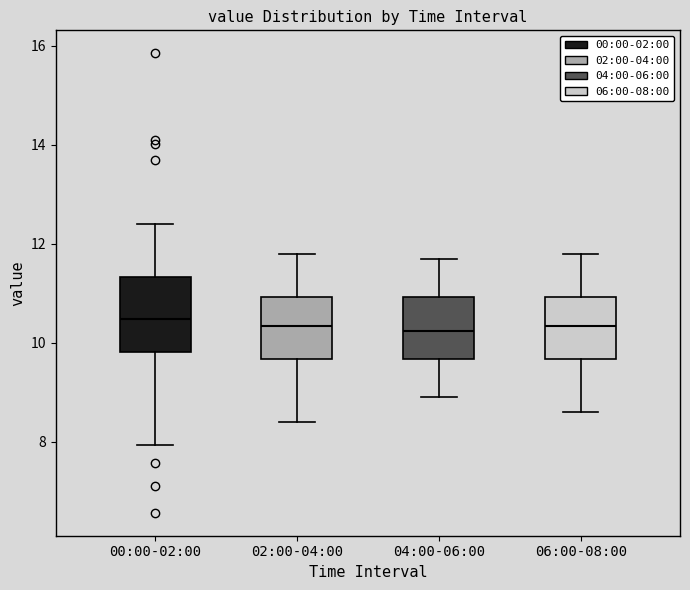

Reading left to right, transcribe this box plot: for each box, give where its median line is, the range the box spans, and where its two whiskers end, as read against the y-axis. The values are not printed on the chart, so give them approximately, as read against the axis.

00:00-02:00: median 10.4, box 9.8 to 11.4, whiskers 8.0 to 12.4
02:00-04:00: median 10.4, box 9.6 to 11.0, whiskers 8.4 to 11.8
04:00-06:00: median 10.2, box 9.6 to 11.0, whiskers 9.0 to 11.8
06:00-08:00: median 10.4, box 9.6 to 11.0, whiskers 8.6 to 11.8